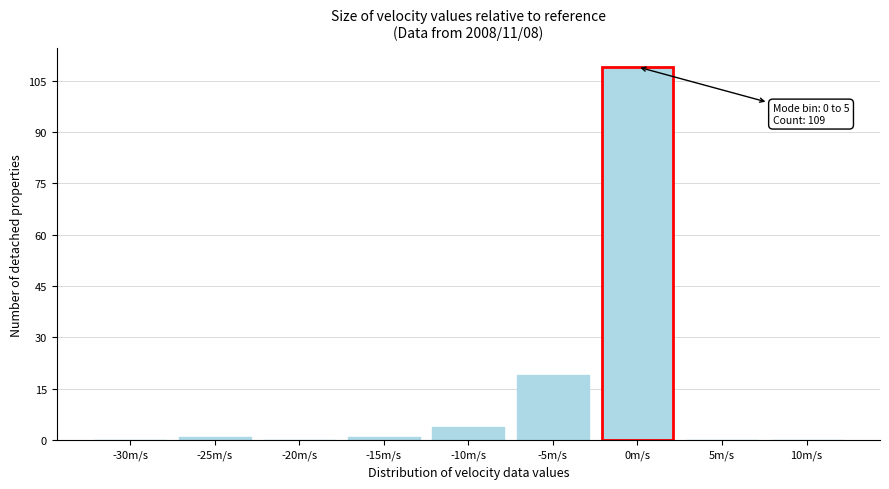

Reading left to right, extract all data points from this chart.

-30m/s=0	-25m/s=1	-20m/s=0	-15m/s=1	-10m/s=4	-5m/s=19	0m/s=109	5m/s=0	10m/s=0